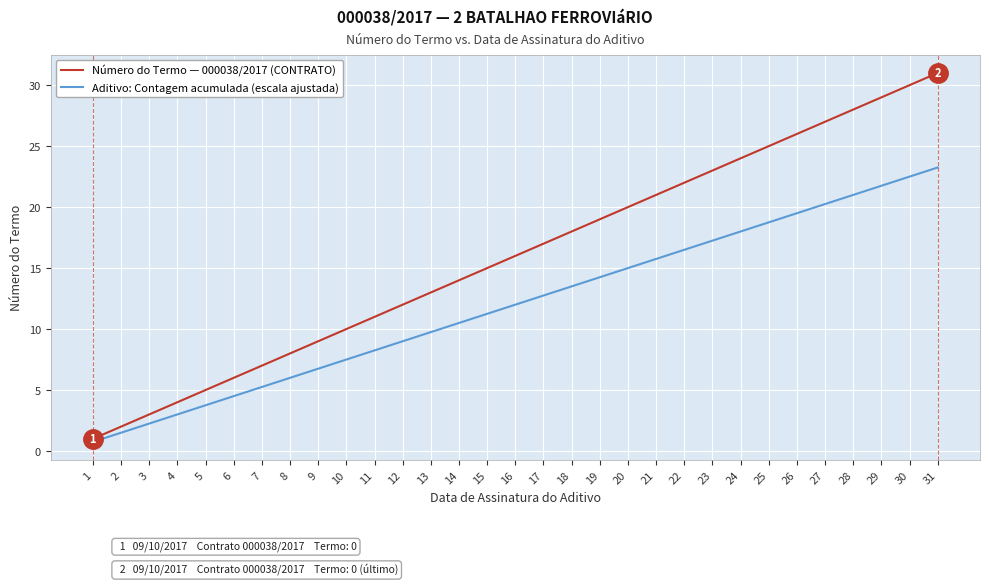

How many lines are shown in the chart?

2